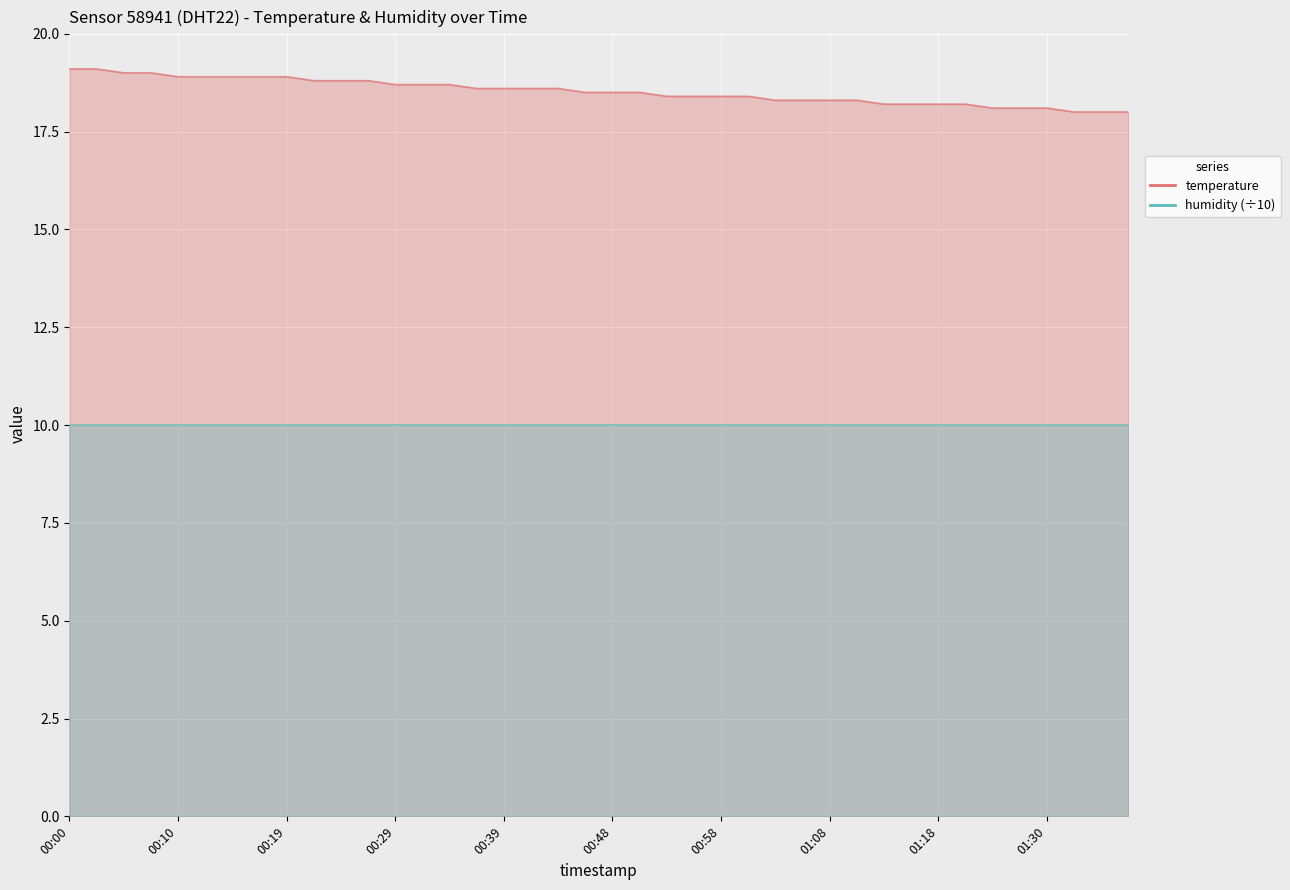

What is the greatest value displayed?

19.1